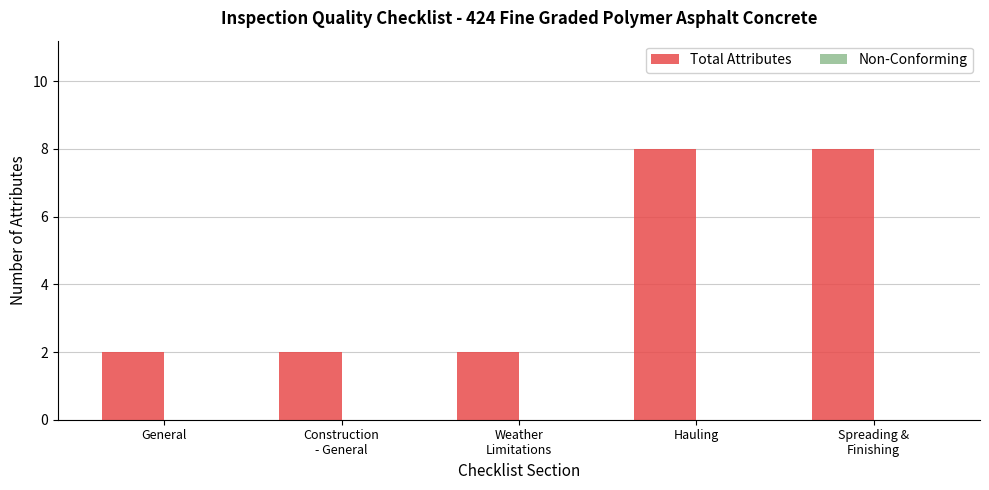

Reading left to right, extract all data points from this chart.

2	2	2	8	8